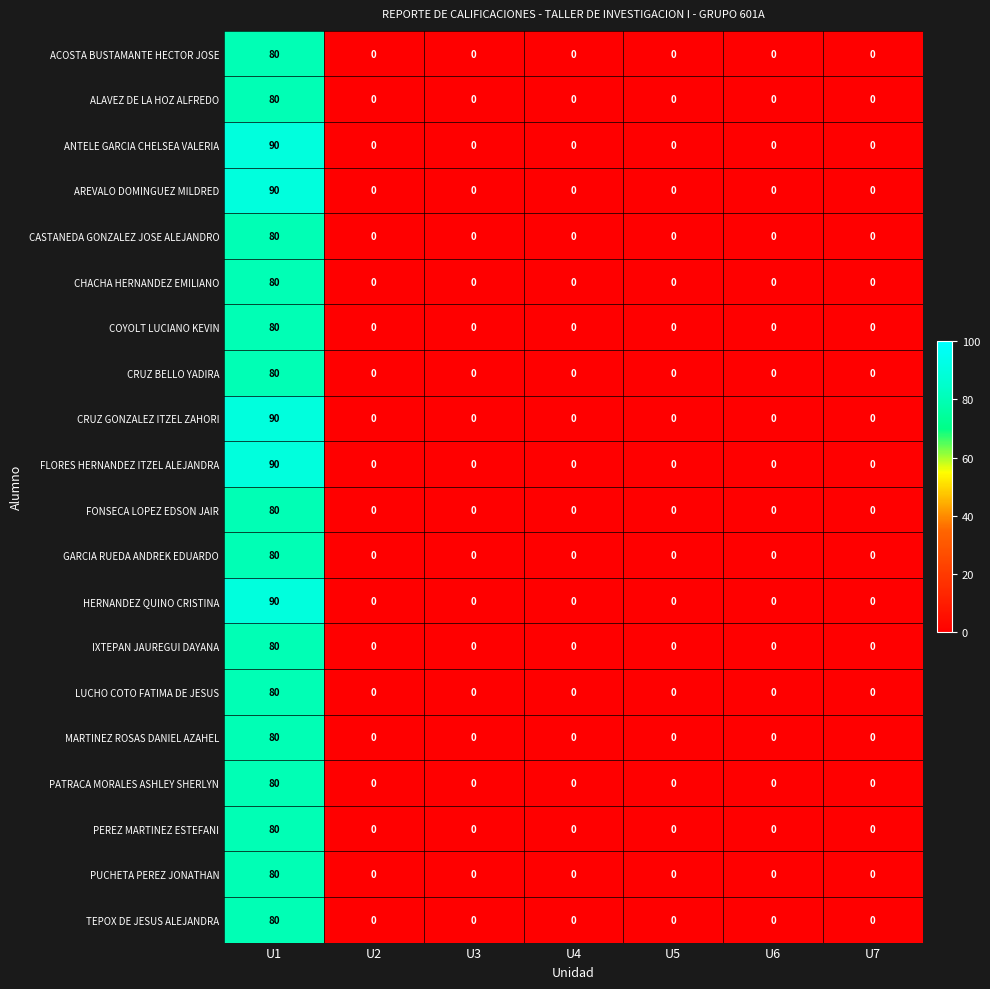

What is the average value of the CRUZ GONZALEZ ITZEL ZAHORI series?

13